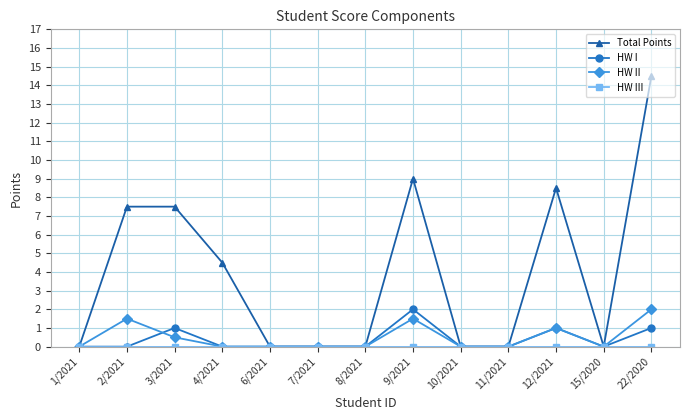

Which series has the largest range (max minus min)?

Total Points